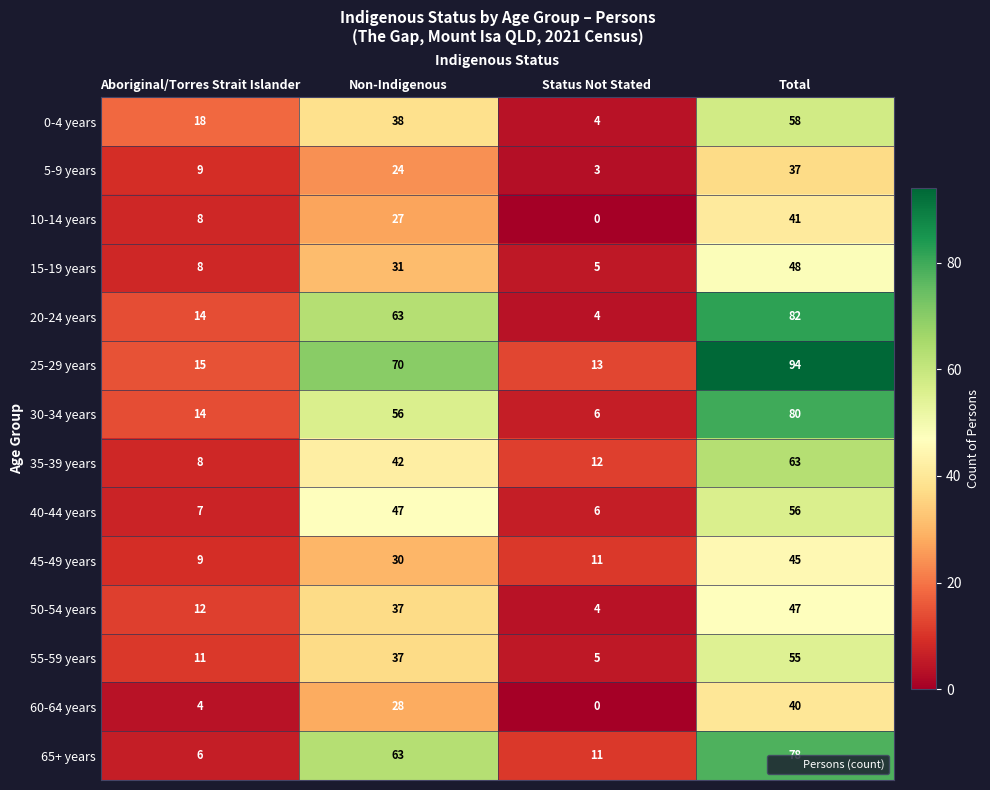

Which series has the widest spread of values?

25-29 years